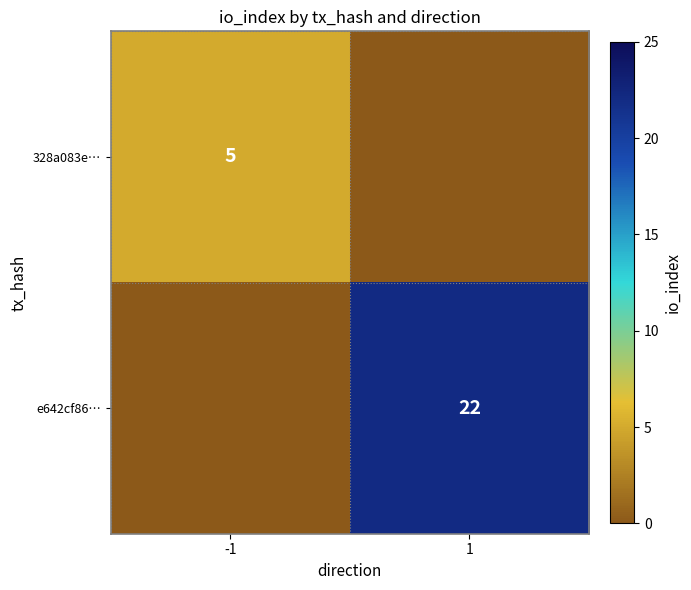

The value of 328a083e… at -1 is 5. True or false?

True